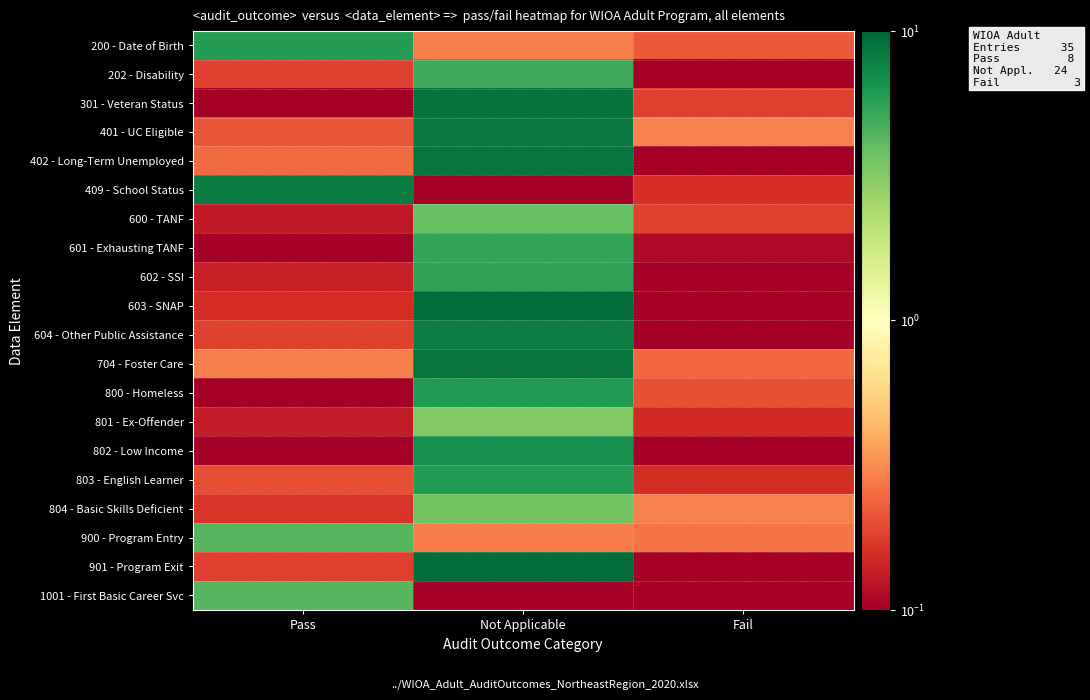

Reading right to left, list all the values displayed in this chart.

200 - Date of Birth: Fail=0.2	Not Applicable=0.3	Pass=5.8
202 - Disability: Fail=0.0	Not Applicable=5.0	Pass=0.2
301 - Veteran Status: Fail=0.2	Not Applicable=8.9	Pass=0.0
401 - UC Eligible: Fail=0.3	Not Applicable=8.4	Pass=0.2
402 - Long-Term Unemployed: Fail=0.1	Not Applicable=8.8	Pass=0.2
409 - School Status: Fail=0.2	Not Applicable=0.1	Pass=8.2
600 - TANF: Fail=0.2	Not Applicable=3.9	Pass=0.1
601 - Exhausting TANF: Fail=0.1	Not Applicable=5.4	Pass=0.0
602 - SSI: Fail=0.1	Not Applicable=5.5	Pass=0.1
603 - SNAP: Fail=0.0	Not Applicable=9.4	Pass=0.2
604 - Other Public Assistance: Fail=0.0	Not Applicable=8.0	Pass=0.2
704 - Foster Care: Fail=0.2	Not Applicable=8.7	Pass=0.3
800 - Homeless: Fail=0.2	Not Applicable=6.0	Pass=0.1
801 - Ex-Offender: Fail=0.1	Not Applicable=3.3	Pass=0.1
802 - Low Income: Fail=0.1	Not Applicable=6.8	Pass=0.0
803 - English Learner: Fail=0.2	Not Applicable=6.0	Pass=0.2
804 - Basic Skills Deficient: Fail=0.3	Not Applicable=3.6	Pass=0.2
900 - Program Entry: Fail=0.3	Not Applicable=0.3	Pass=4.4
901 - Program Exit: Fail=0.0	Not Applicable=9.4	Pass=0.2
1001 - First Basic Career Svc: Fail=0.1	Not Applicable=0.0	Pass=4.4